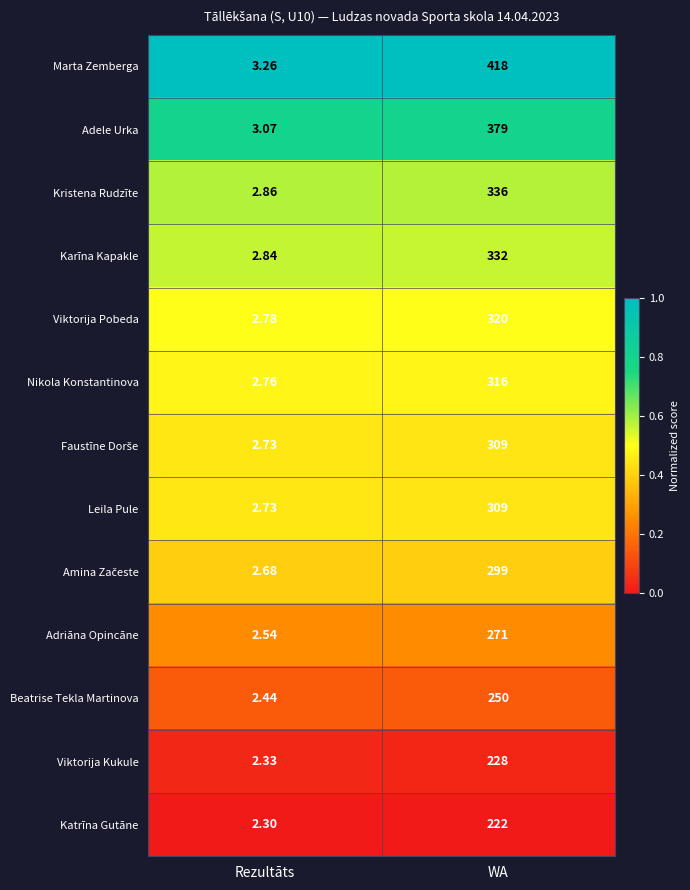

Which label corresponds to the smallest value in the chart?

Rezultāts